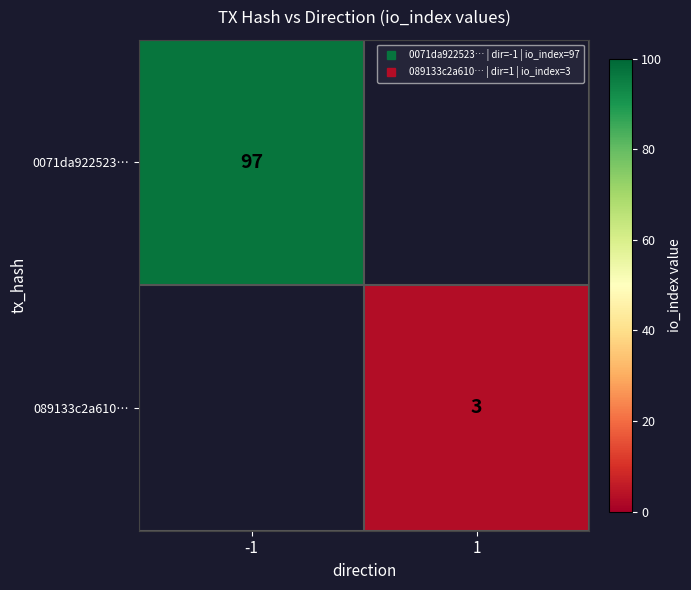

How many data points does each series have?

2